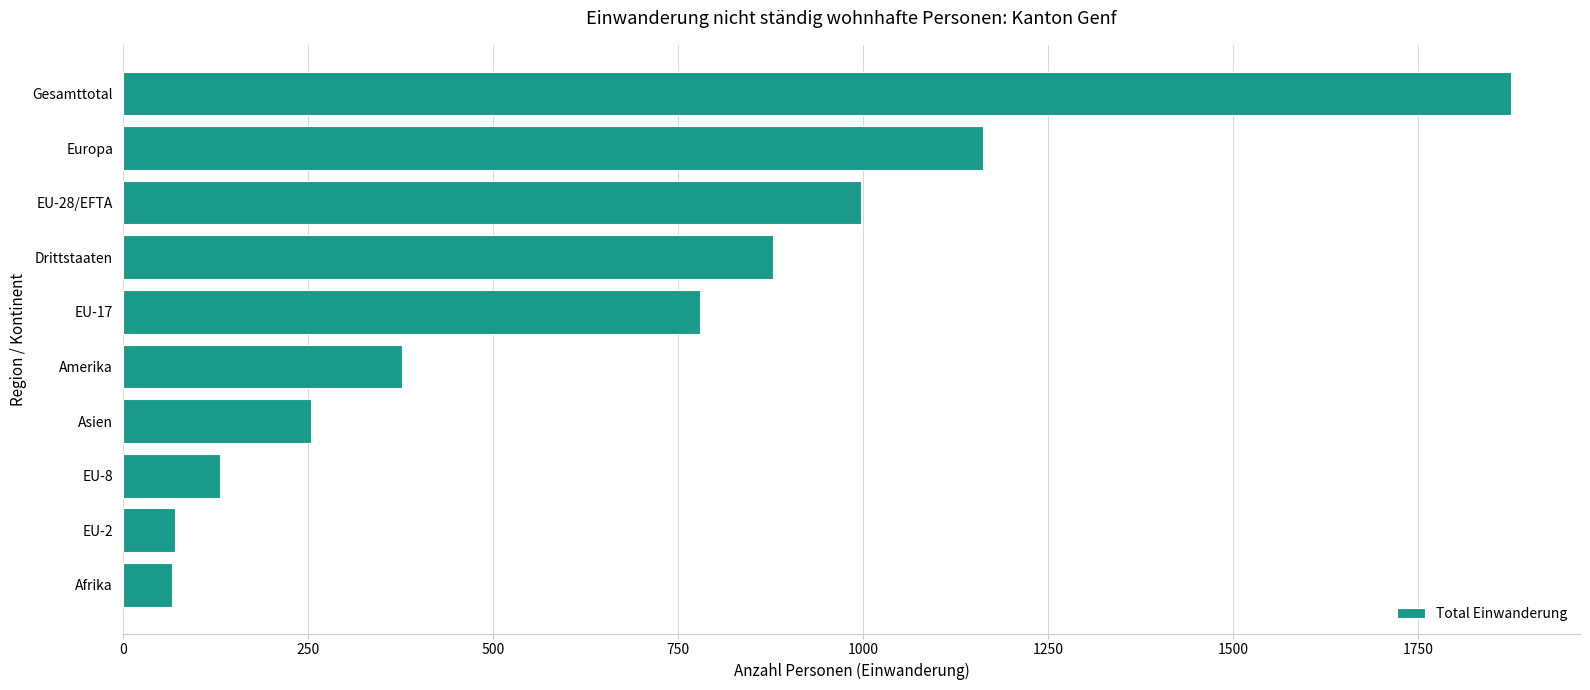

Between Gesamttotal and EU-28/EFTA, which is larger?

Gesamttotal